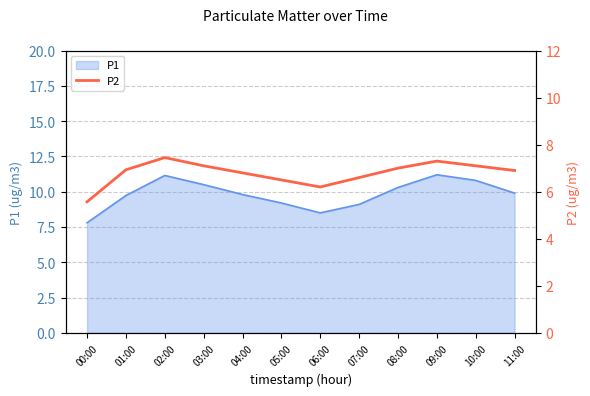

What is the minimum value for P1?

7.8